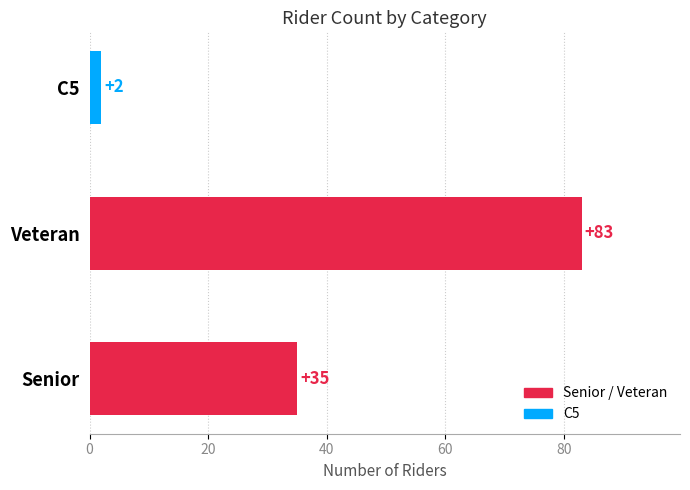

Rank the categories by value from lowest to highest.

C5, Senior, Veteran